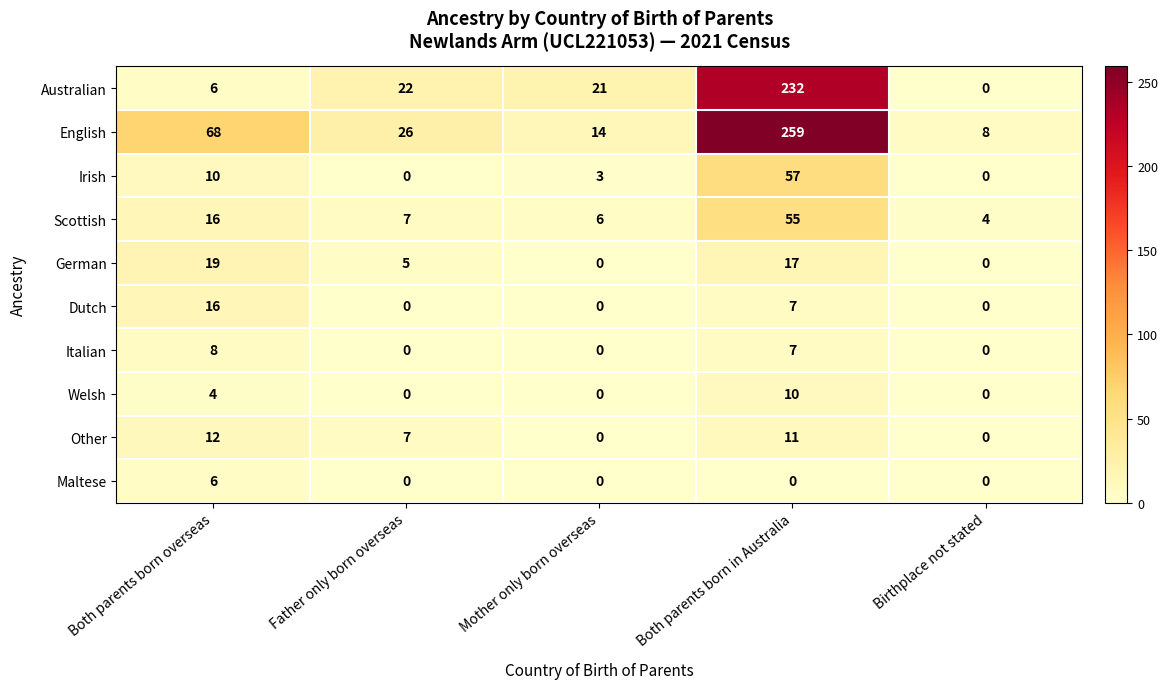

Rank the series by their maximum value, from lowest to highest.

Maltese, Italian, Welsh, Other, Dutch, German, Scottish, Irish, Australian, English